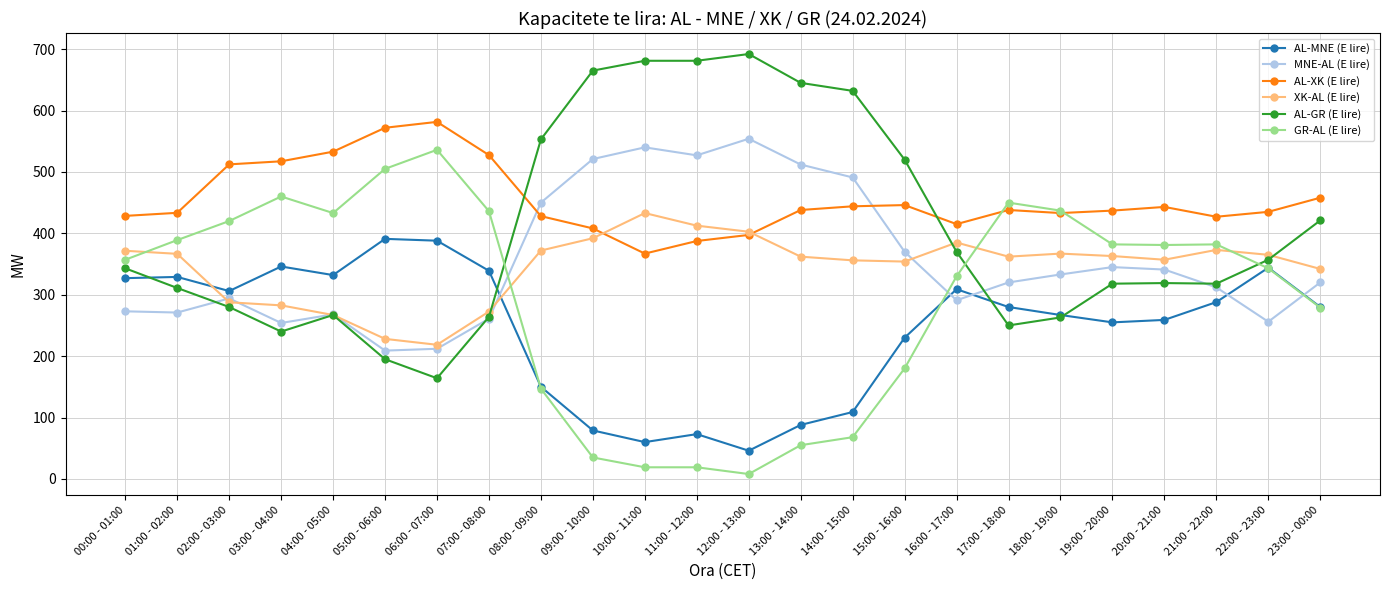

What is the value of the XK-AL (E lire) point at the 1st from the left?

371.6